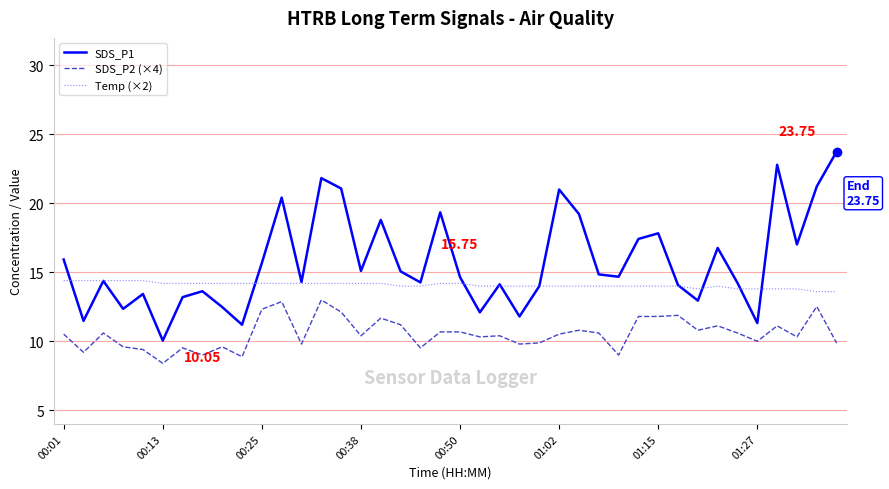

Which series has the largest range (max minus min)?

SDS_P1